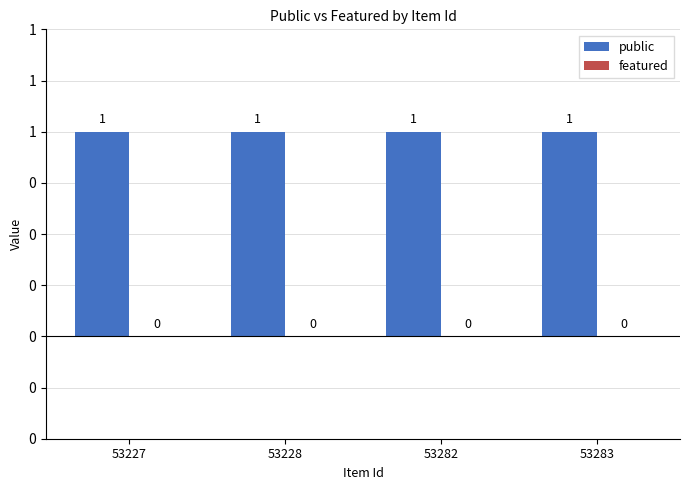

What is the difference between the highest and lowest values at 53227?

1